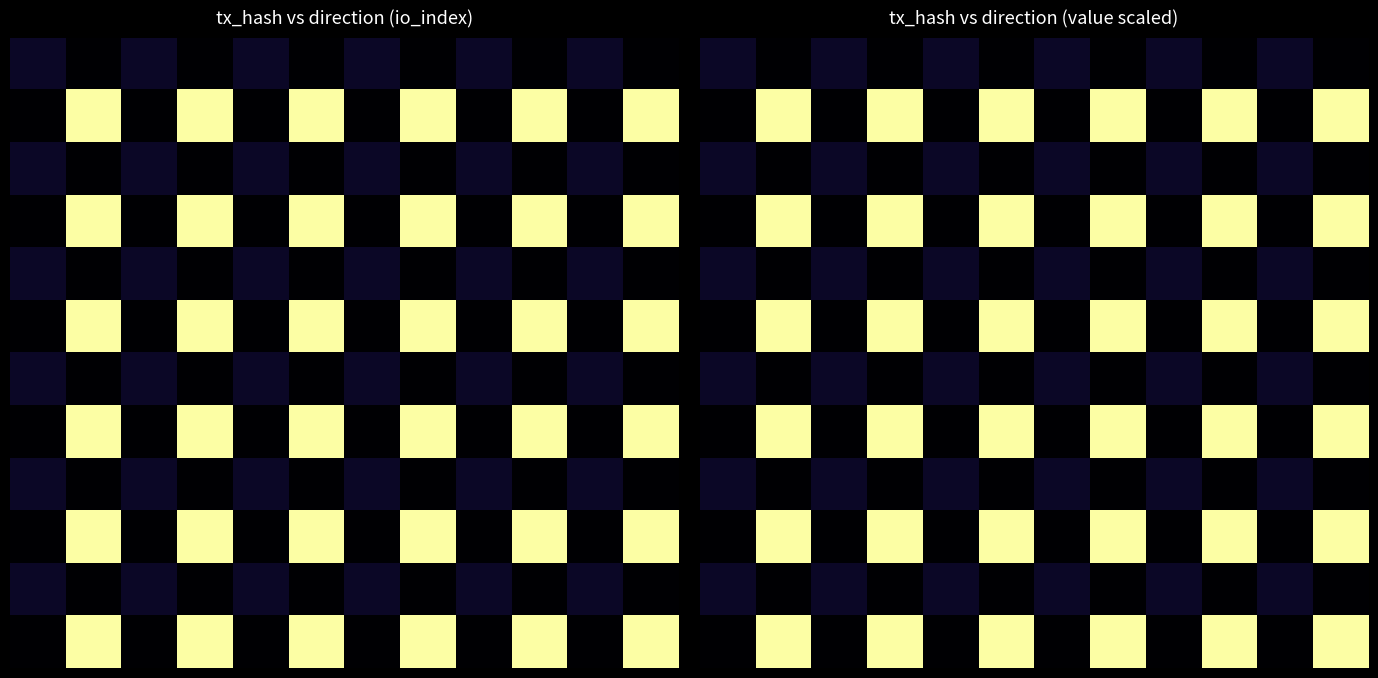

Which has a higher value, 1 or 5?

1